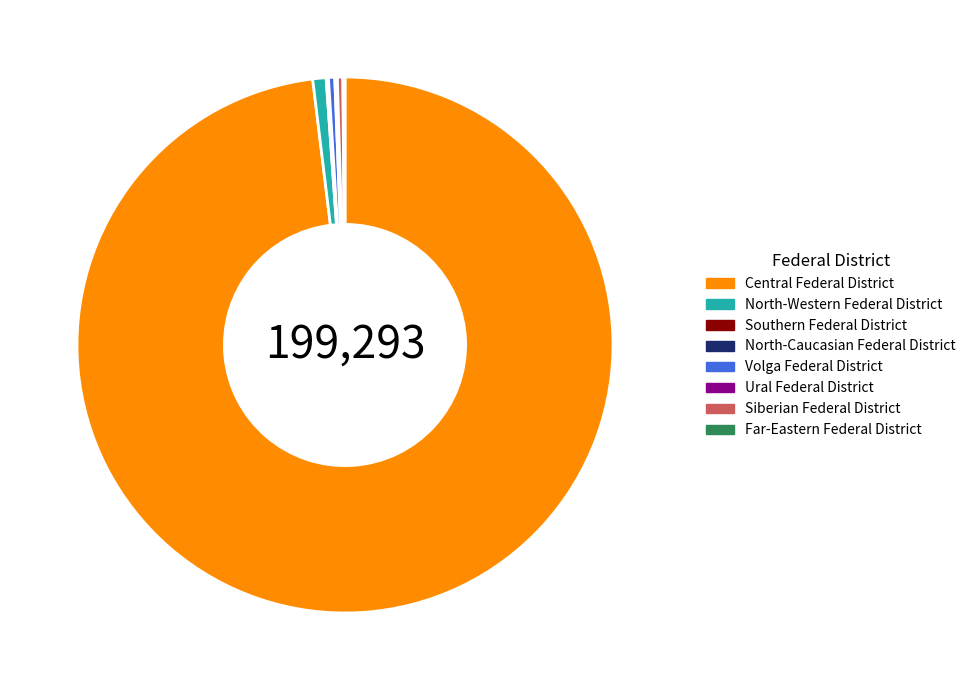

True or false: Siberian Federal District accounts for 0% of the total.

True